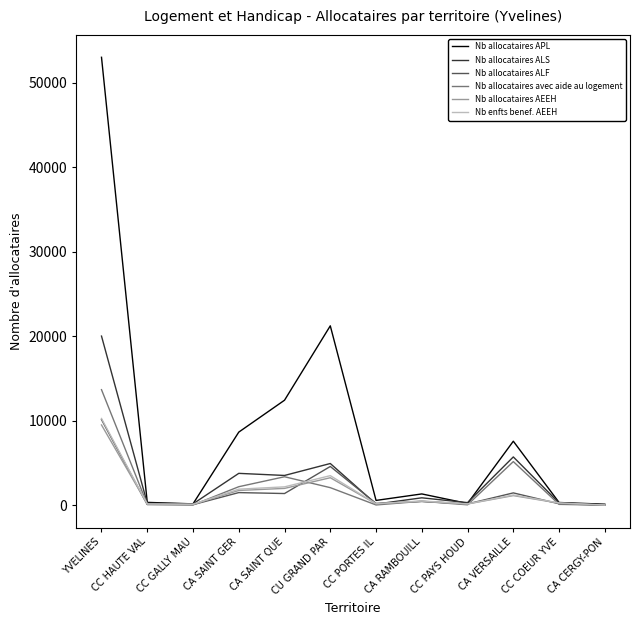

Which series has the largest total across all categories?

Nb allocataires APL